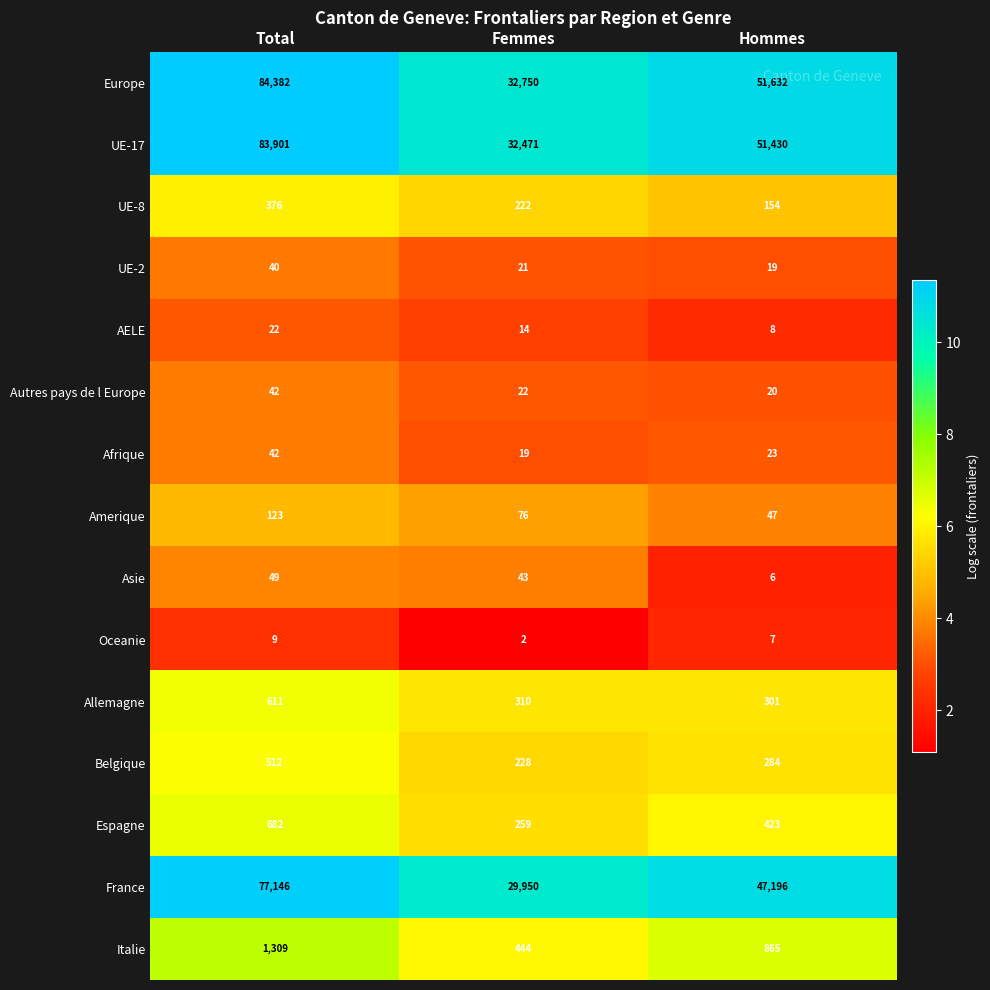

What is the minimum value shown in the chart?

2